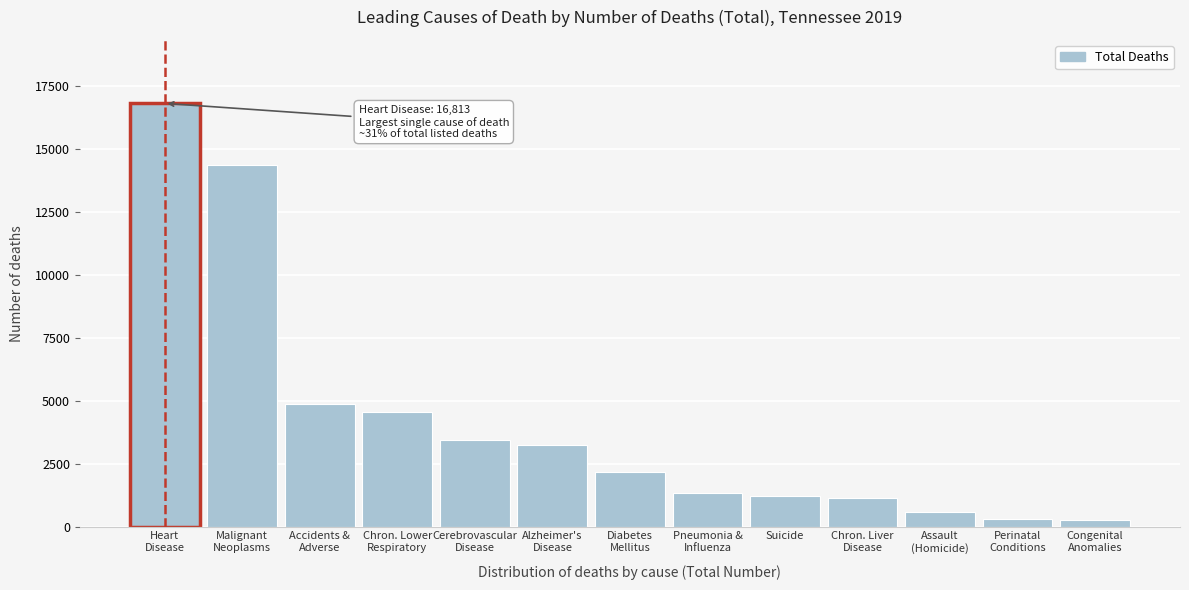

What is the sum of all values?

54255